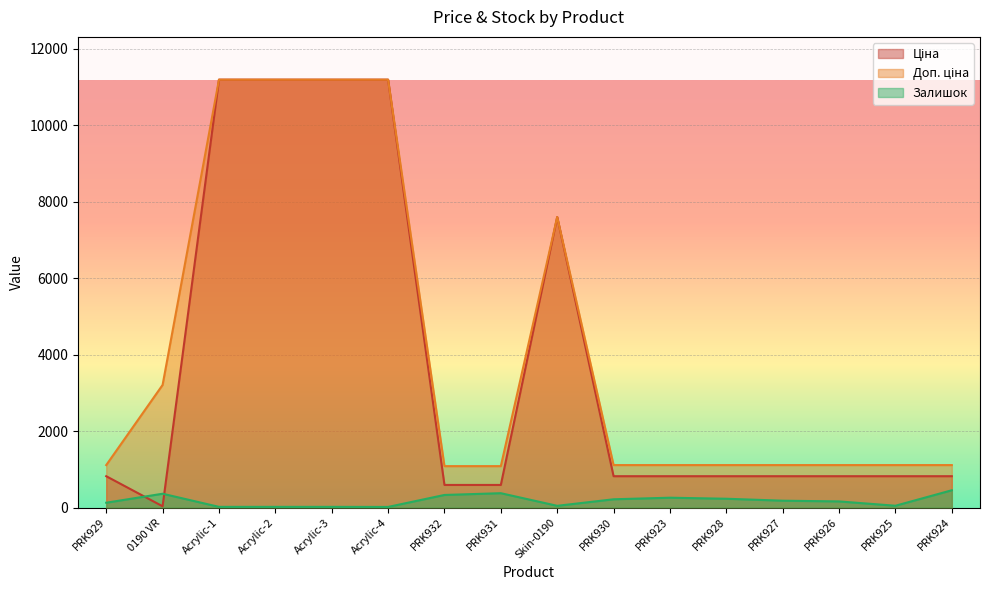

Between Acrylic-3 and Acrylic-4, which series saw the biggest shift?

Залишок